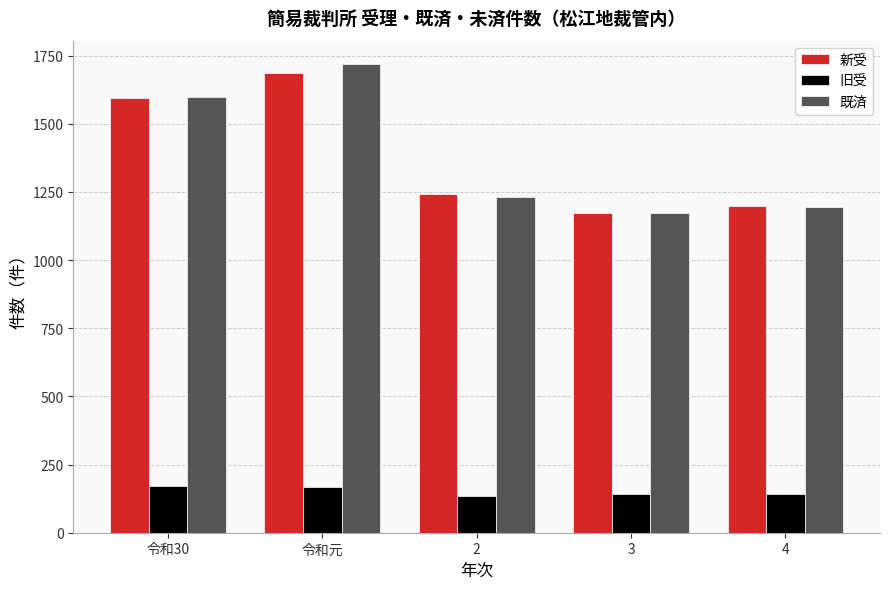

Is the value of 既済 at 令和元 greater than the value of 新受 at 2?

Yes